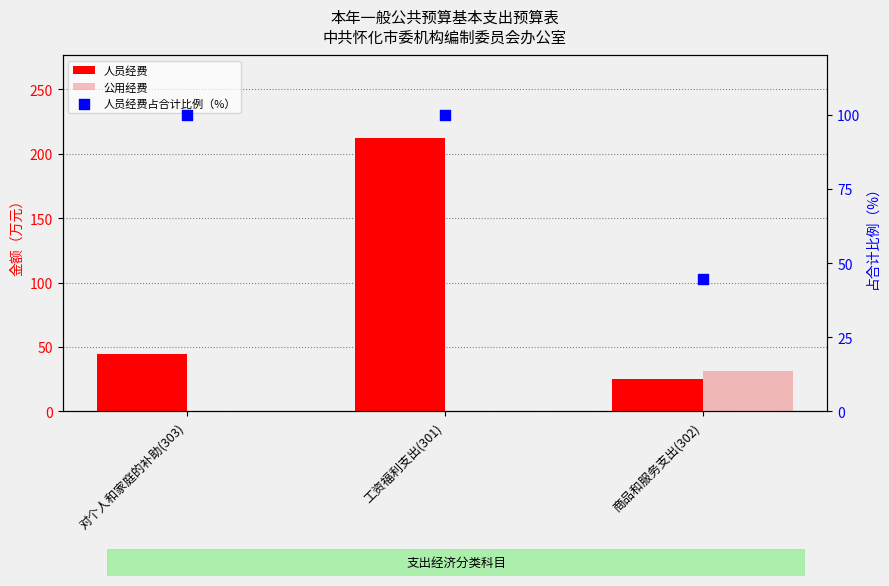

Which series reaches the minimum Y coordinate?

公用经费